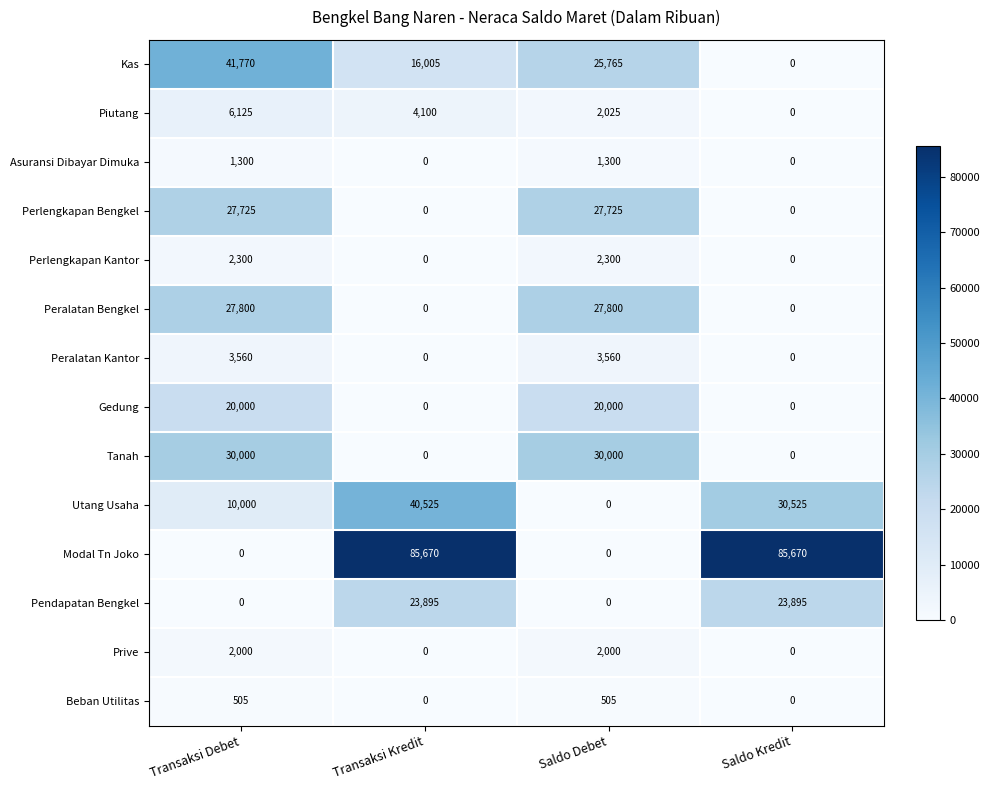

Which series changed the most between Transaksi Debet and Saldo Debet?

Kas